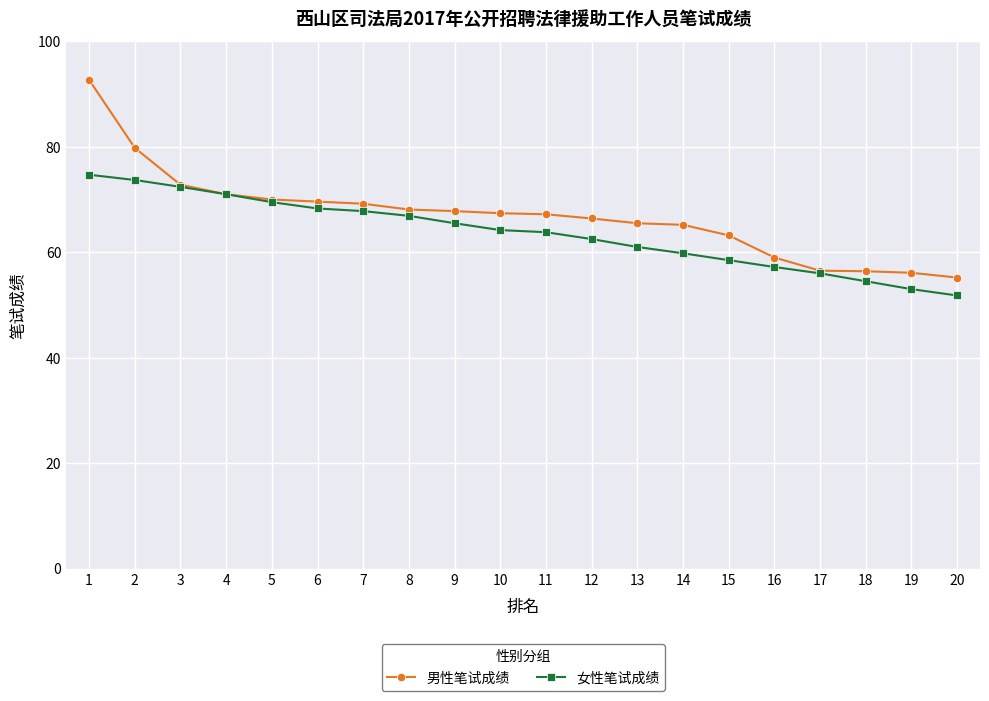

Is it true that 男性笔试成绩 equals 56.1 at 19?

True